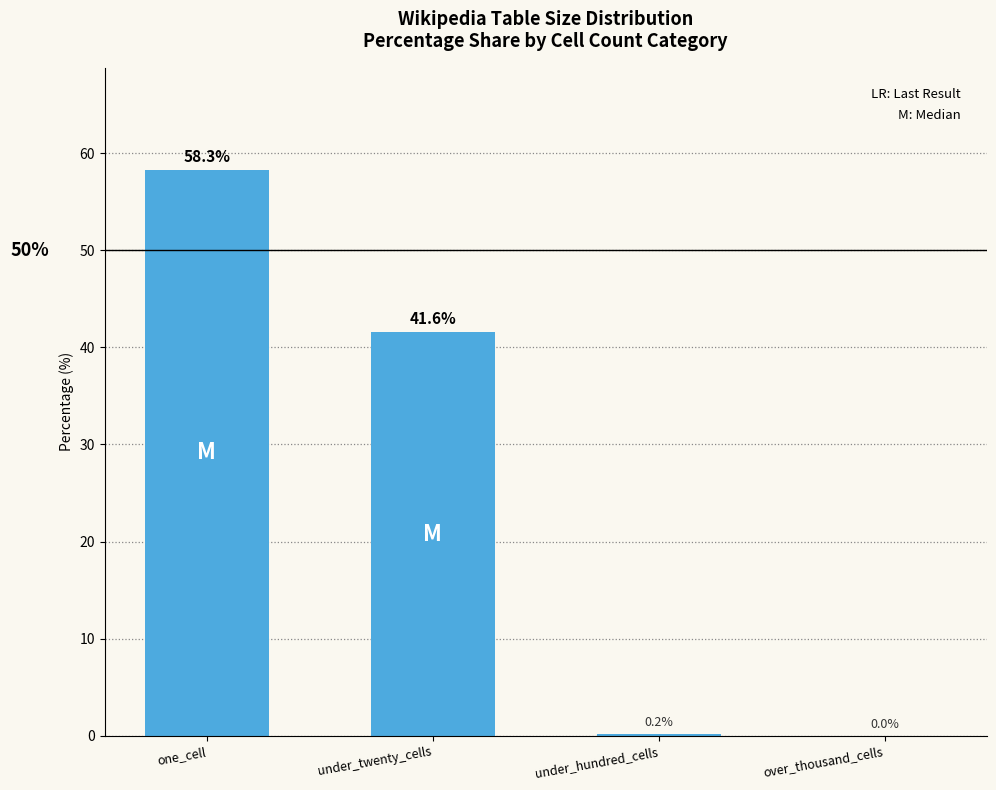

How many categories are shown in the chart?

4